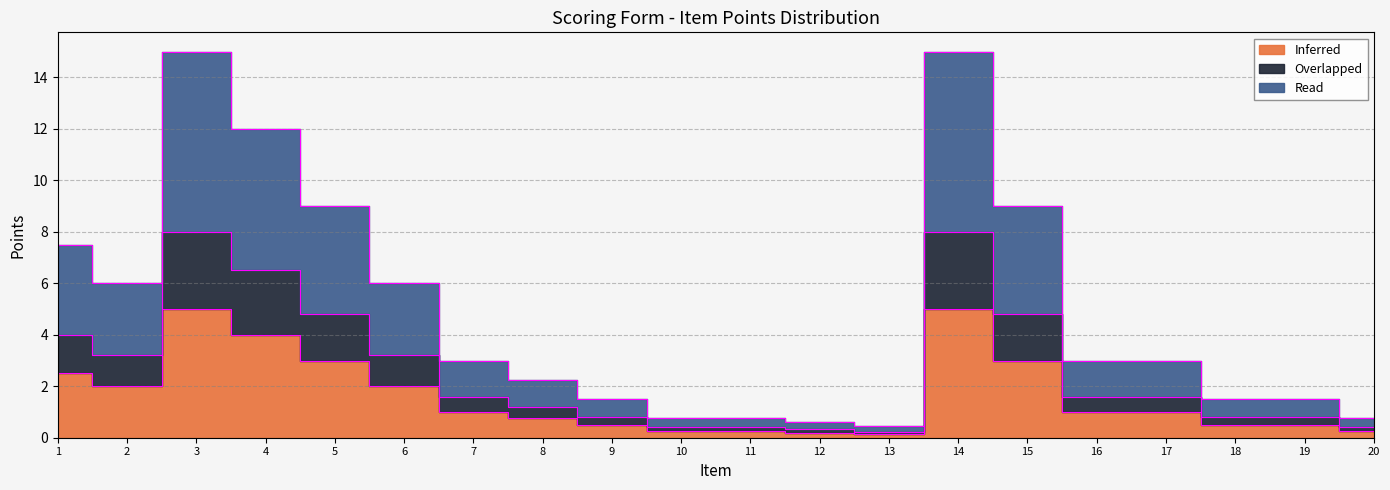

List the series in order of their peak value, lowest first.

Inferred, Overlapped, Read